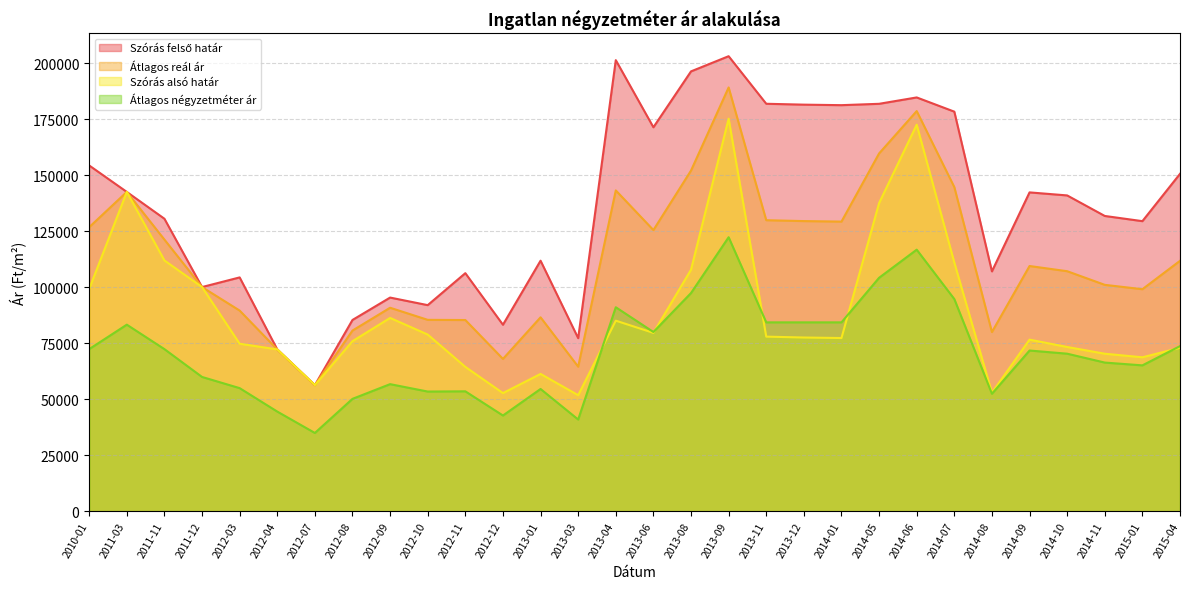

What is the label of the 15th point from the right?

2013-06